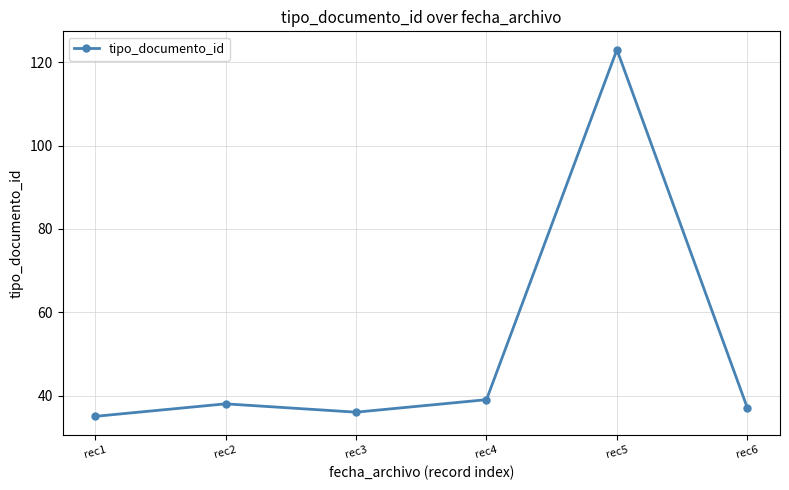

What is the average value?

51